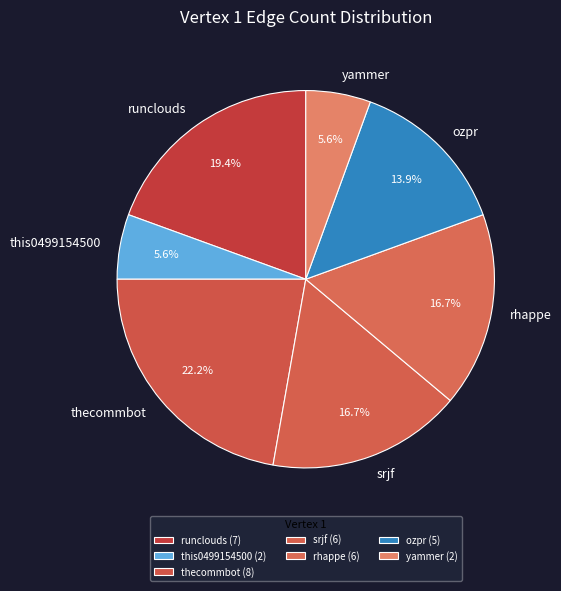

Count the number of slices in the pie.

7